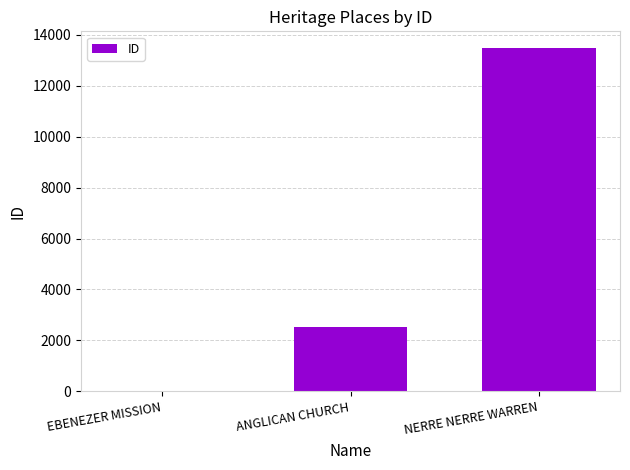

Reading left to right, extract all data points from this chart.

22	2510	13456